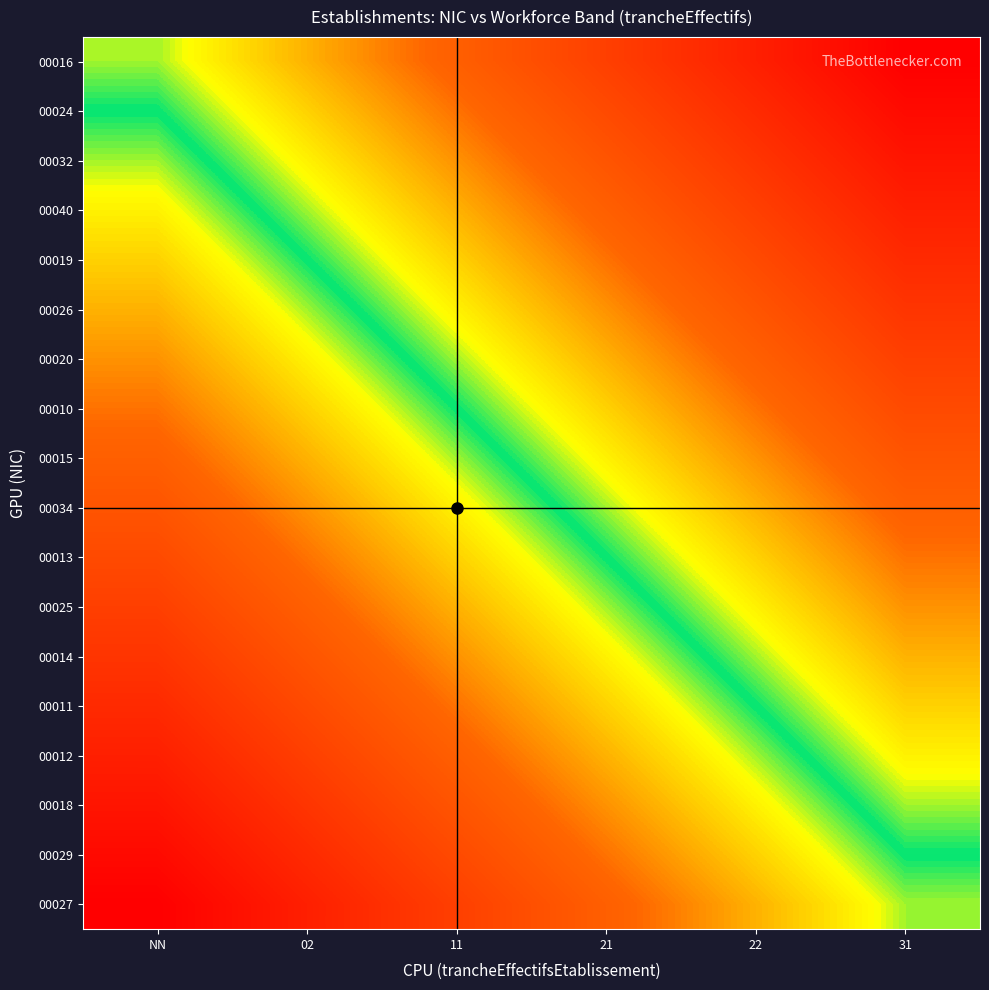

Rank the series by their maximum value, from highest to lowest.

00016, 00024, 00032, 00040, 00019, 00026, 00020, 00010, 00015, 00034, 00013, 00025, 00014, 00011, 00012, 00018, 00029, 00027